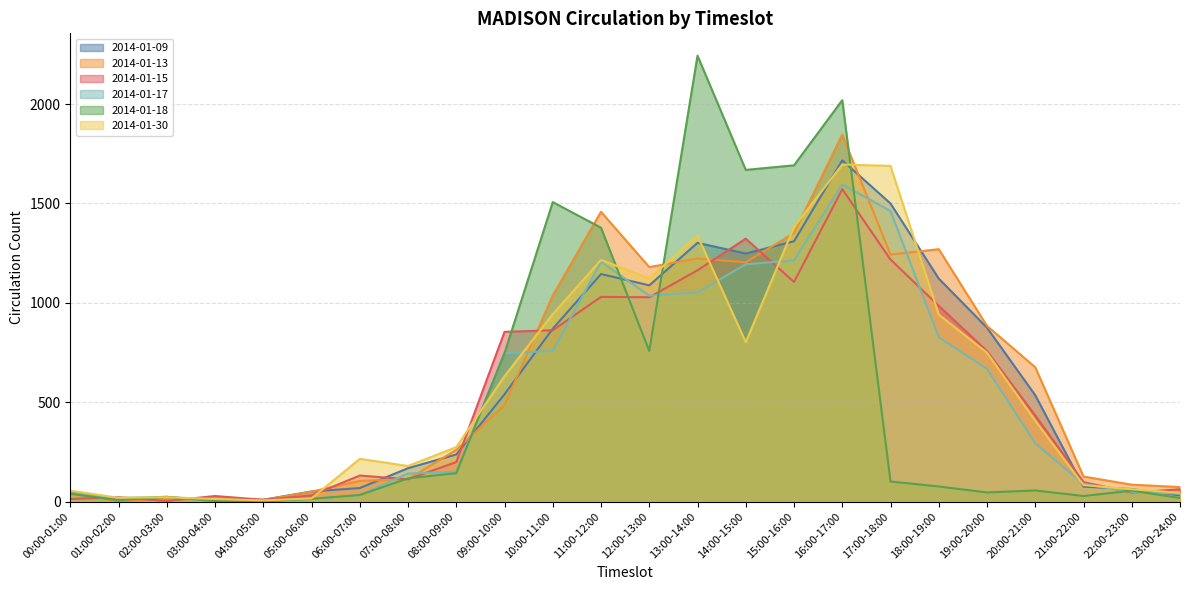

What position from the left is 03:00-04:00?

4